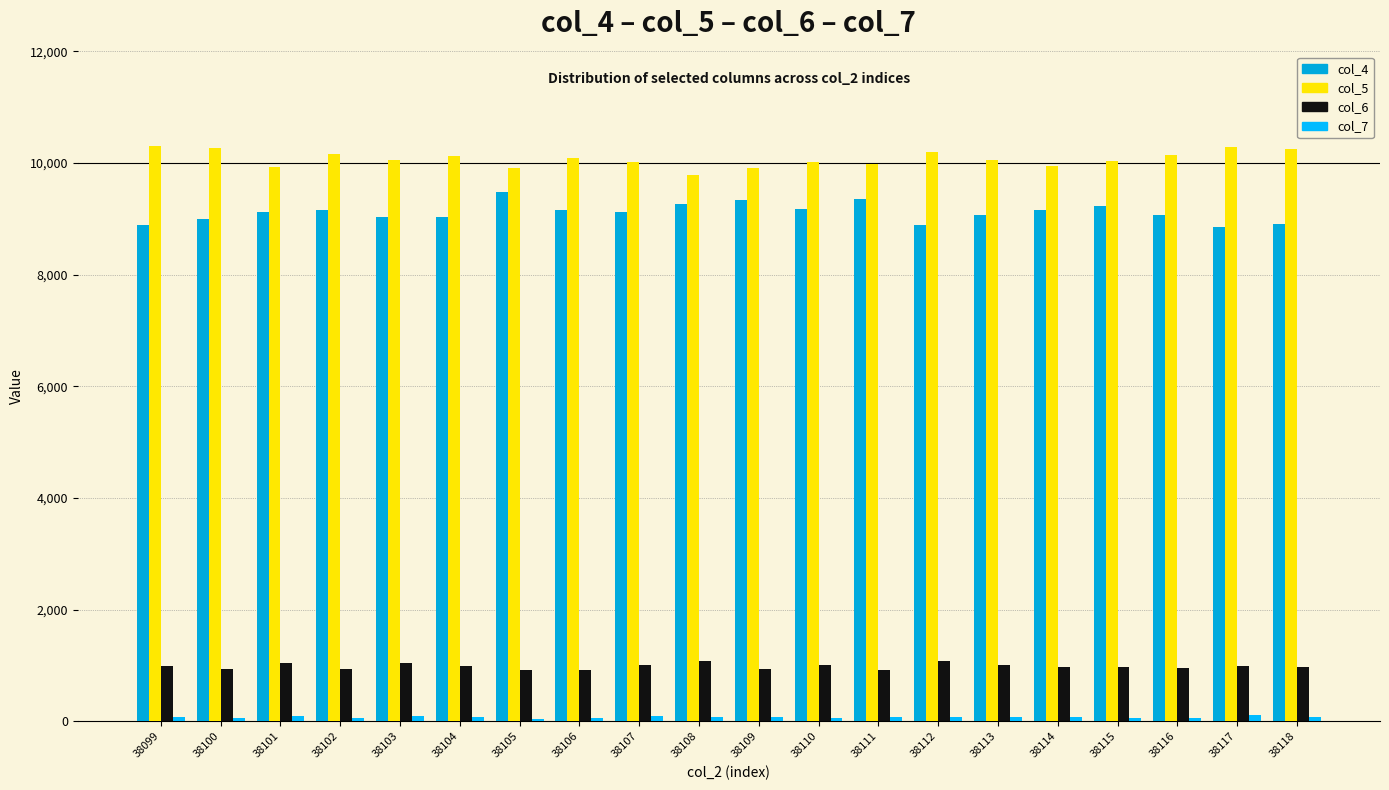

Does the chart contain stacked bars?

No